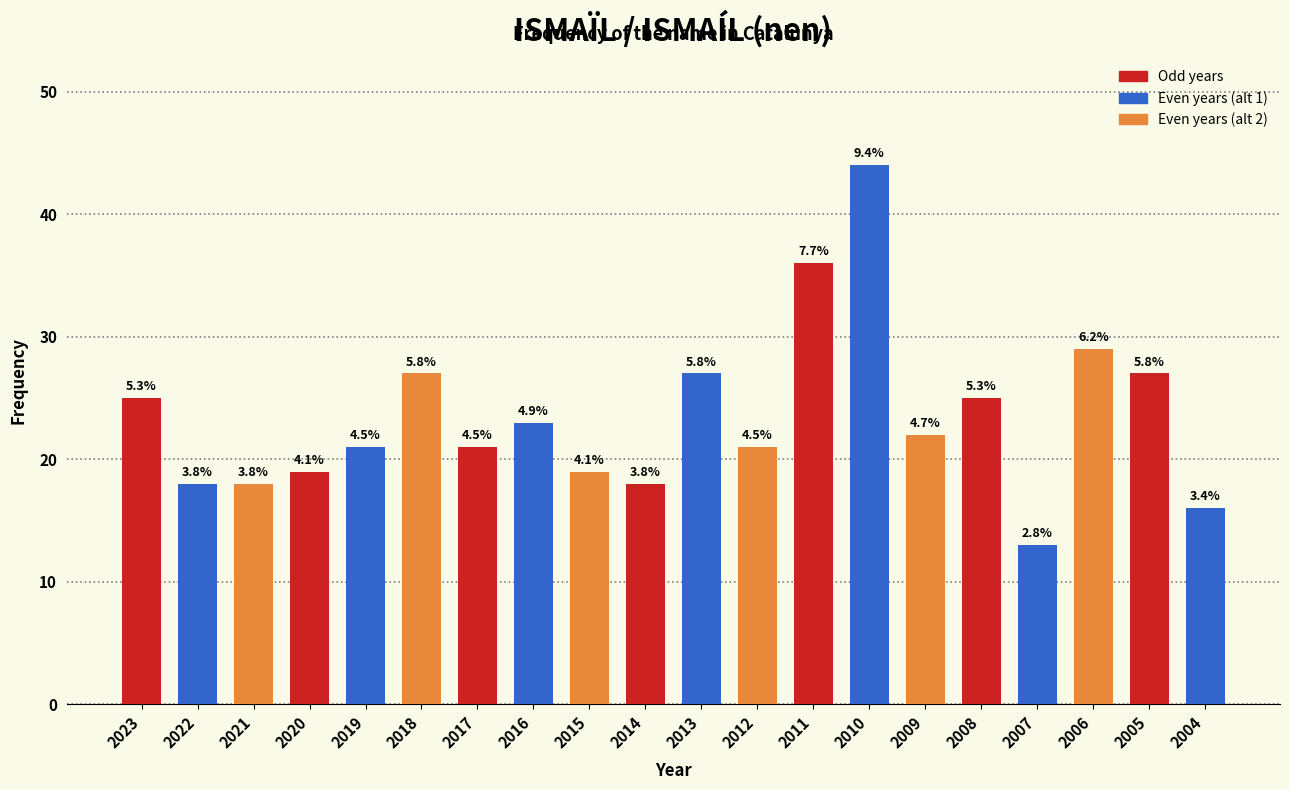

What is the sum of the values at 2008 and 2022?

43